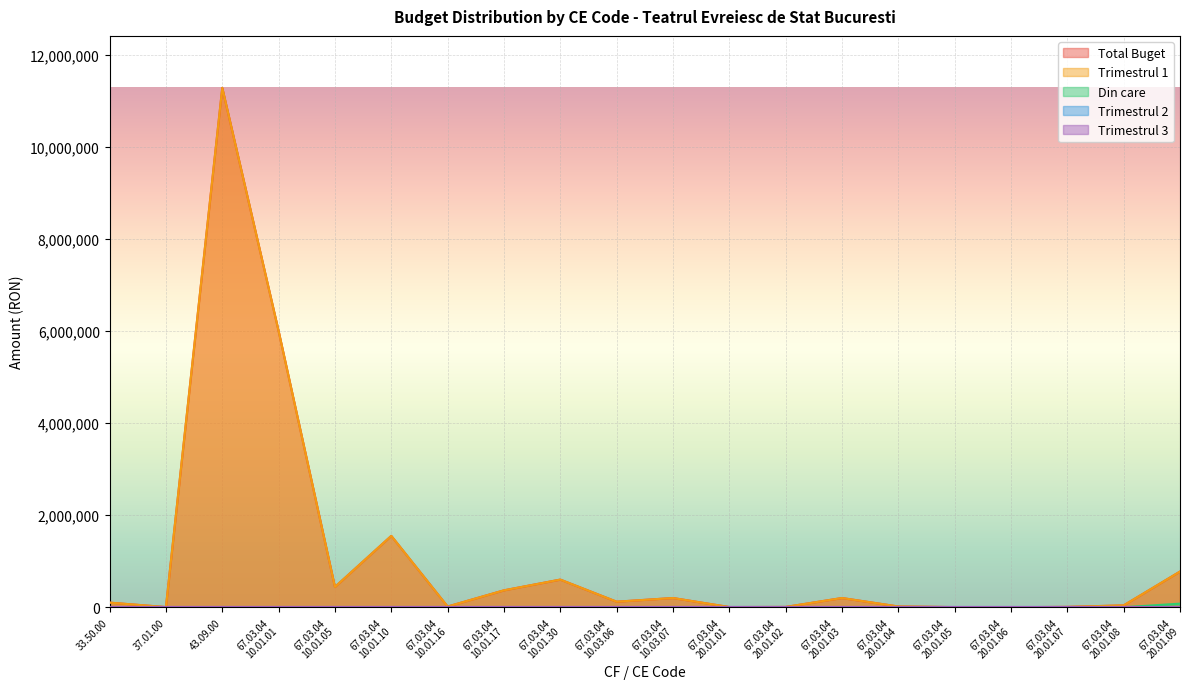

What is the sum of all Trimestrul 1 values?

21730000